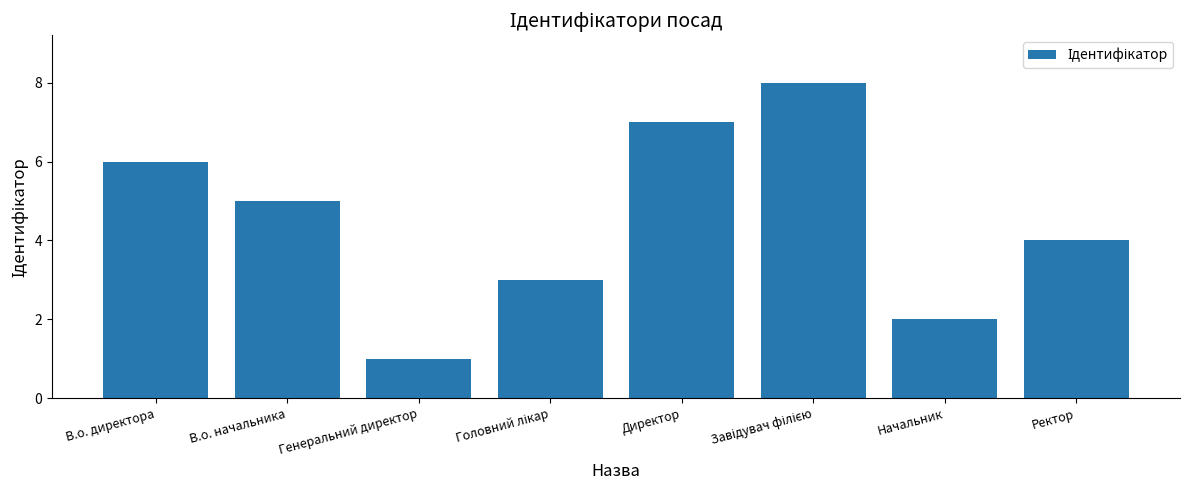

What is the sum of all values?

36